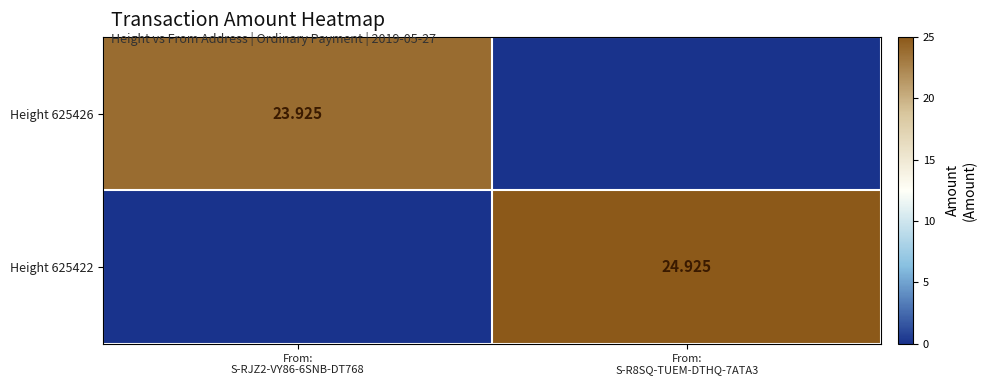

What is the total value across all series at From:
S-RJZ2-VY86-6SNB-DT768?

23.9